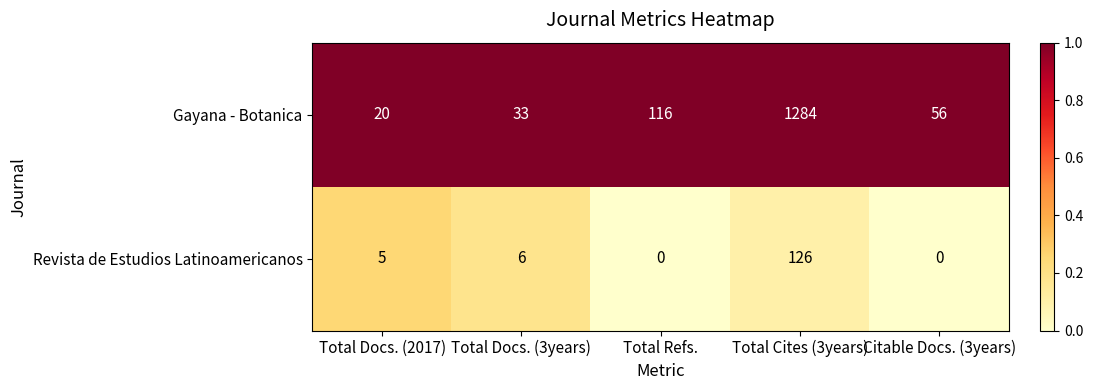

At which label is Revista de Estudios Latinoamericanos closest to 63?

Total Docs. (3years)